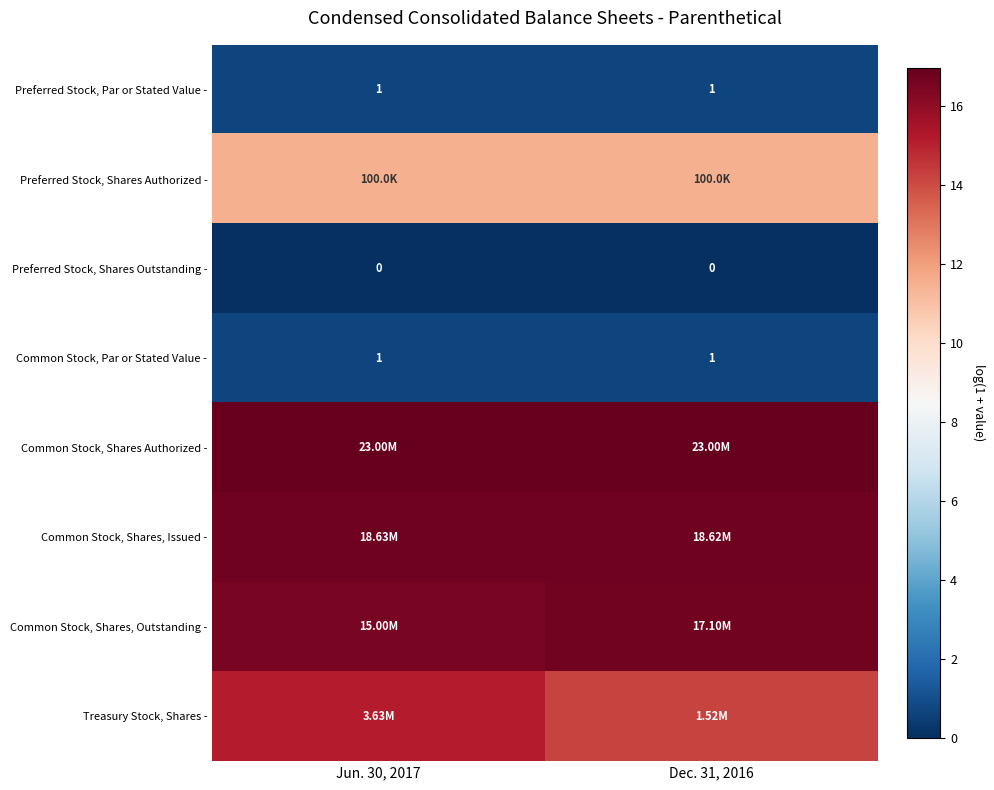

Between Jun. 30, 2017 and Dec. 31, 2016, which series saw the biggest shift?

Treasury Stock, Shares -